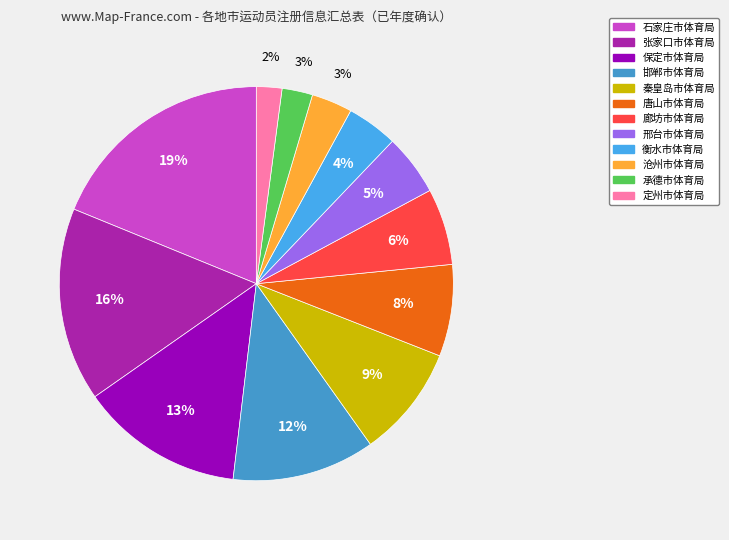

To the nearest percent, what portion does 石家庄市体育局 represent?

19%